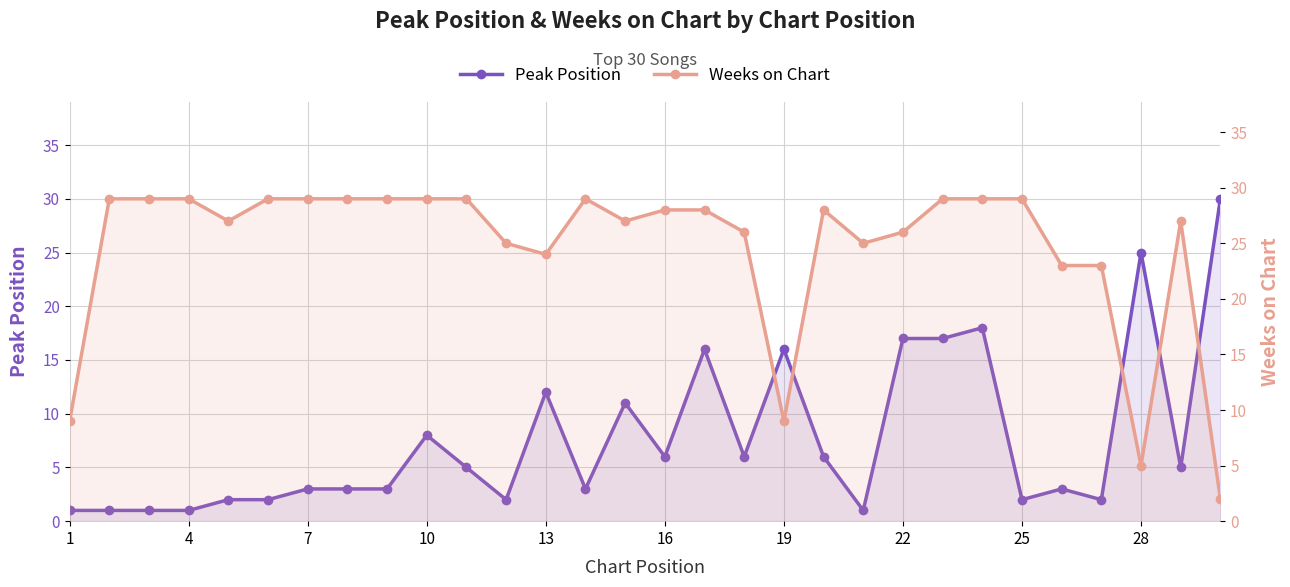

Is it true that Peak Position equals 24 at 16?

False